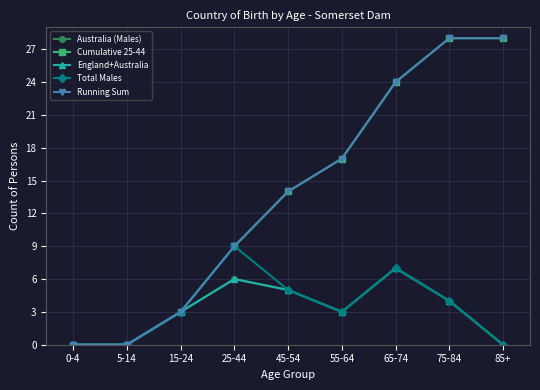

Does the chart have visible grid lines?

Yes